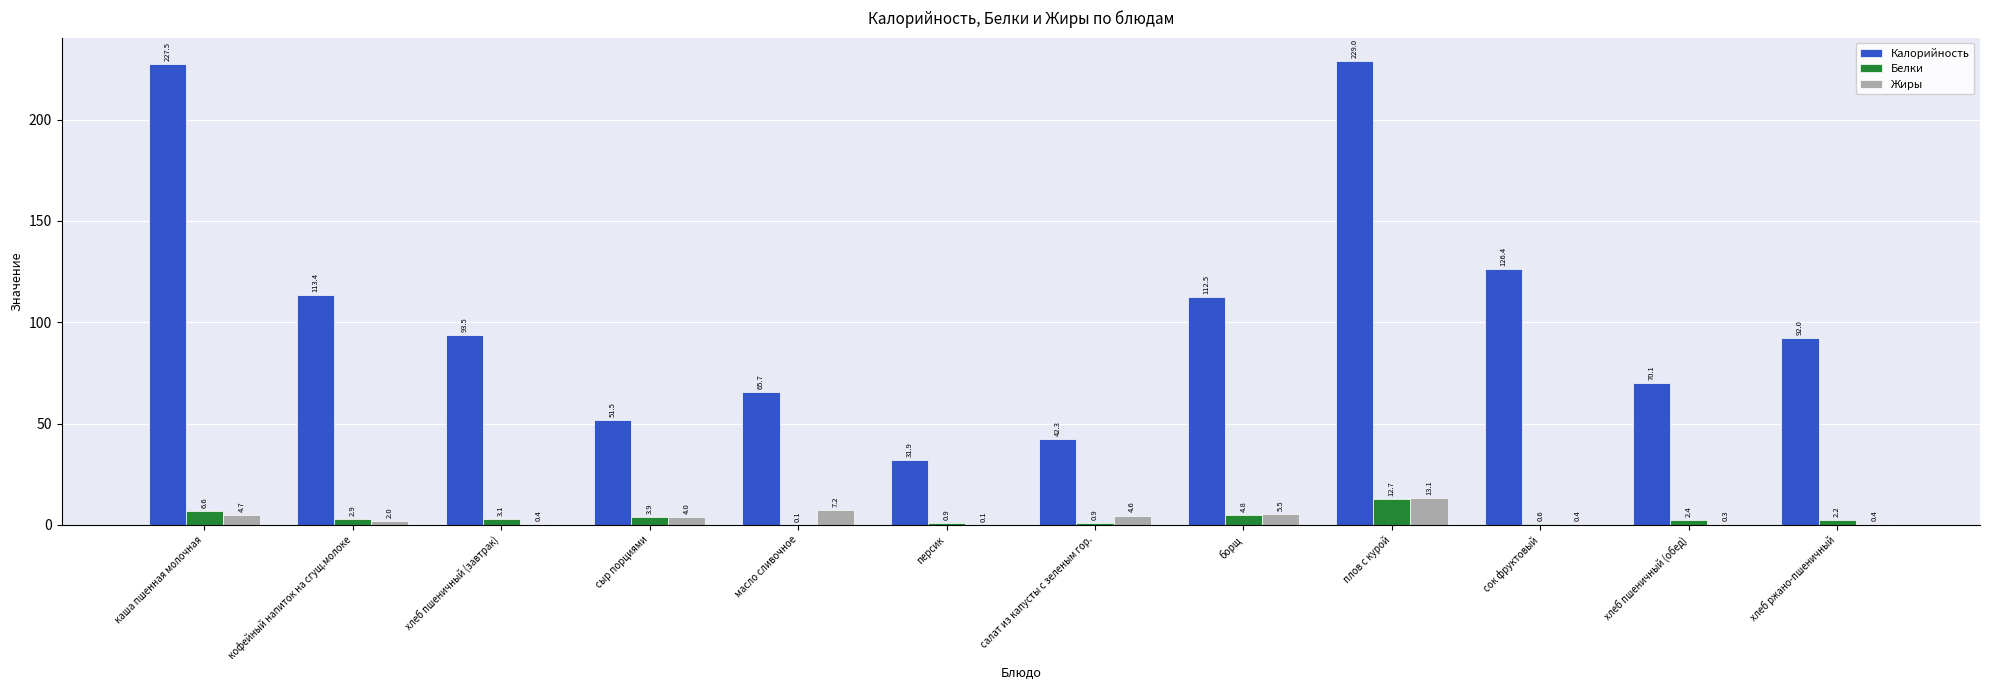

Between персик and салат из капусты с зеленым гор., which series saw the biggest shift?

Калорийность